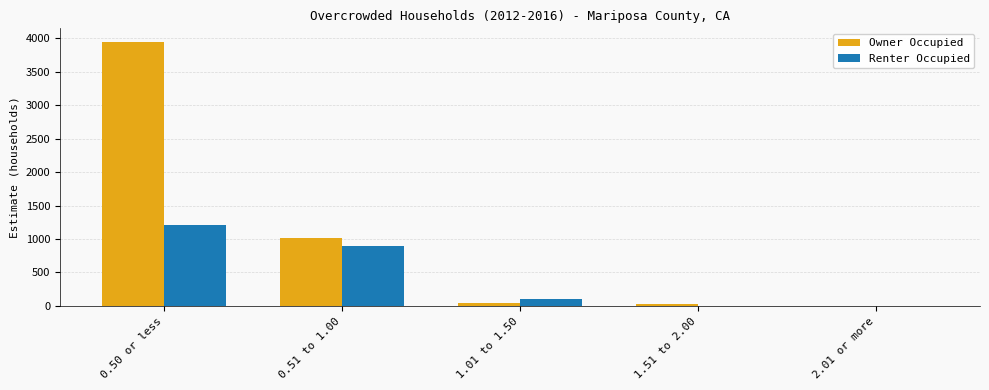

Which series changed the most between 0.50 or less and 0.51 to 1.00?

Owner Occupied